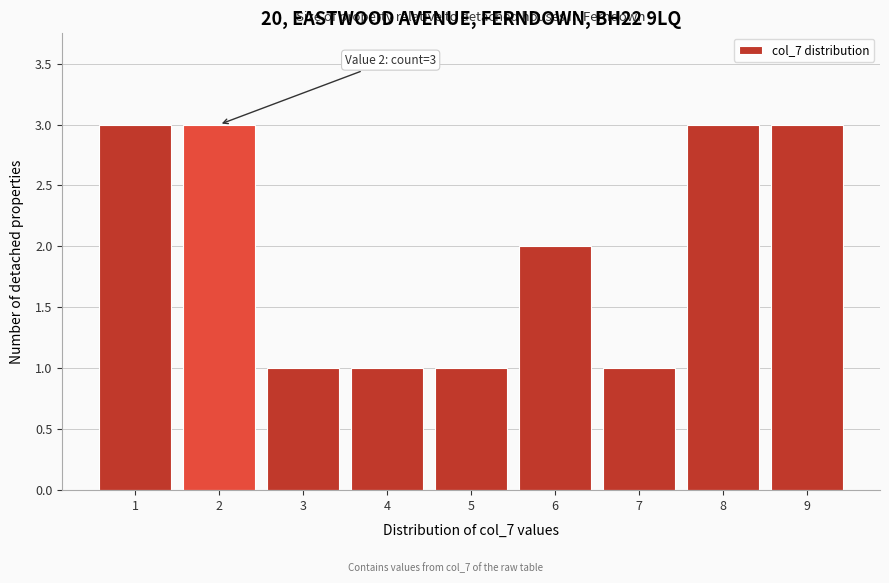

Reading left to right, what are all the values shown in this chart?

3	3	1	1	1	2	1	3	3